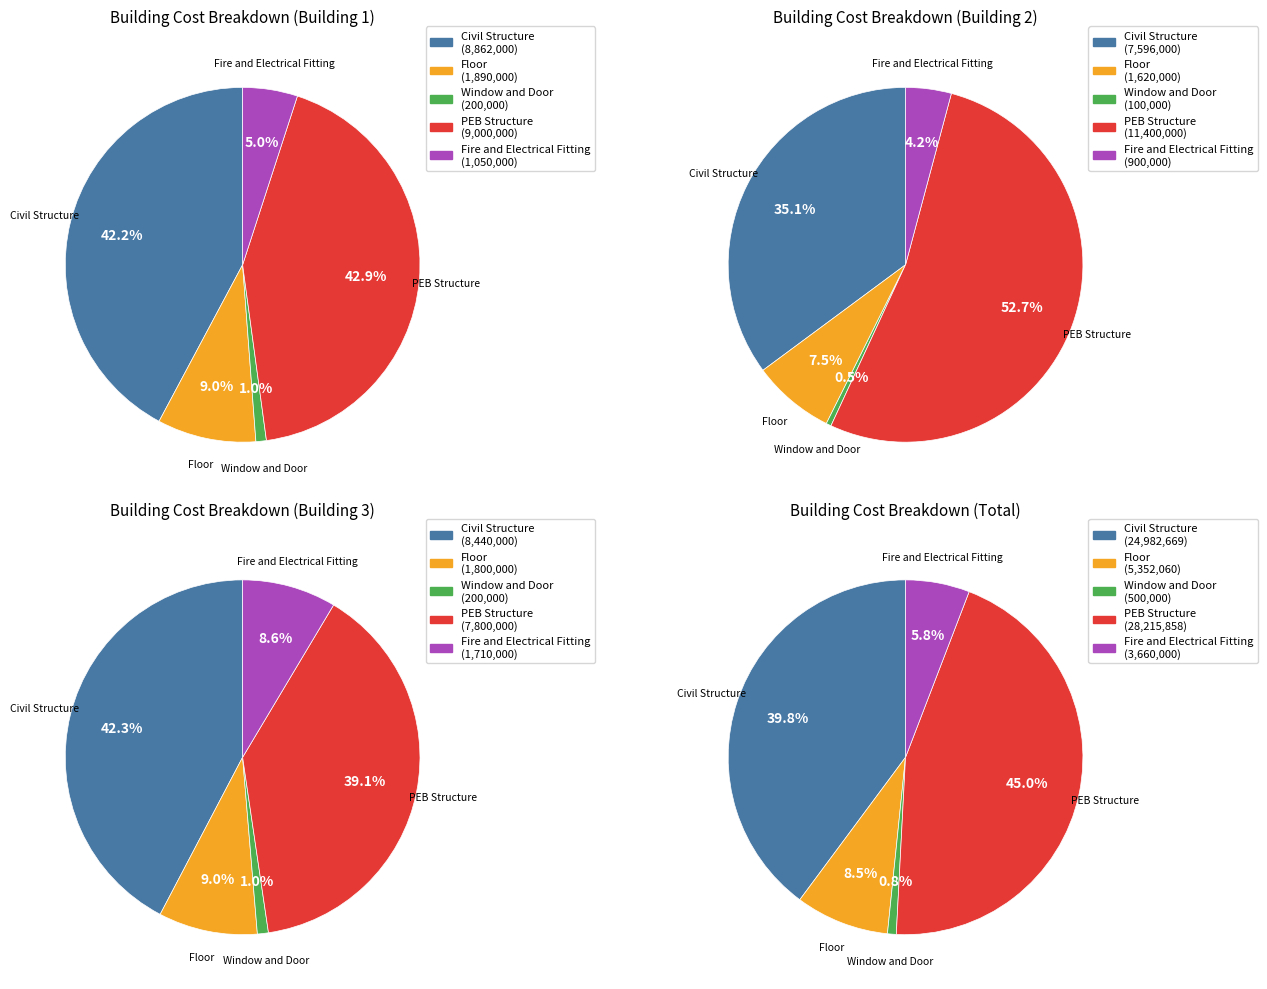

Count the number of slices in the pie.

5